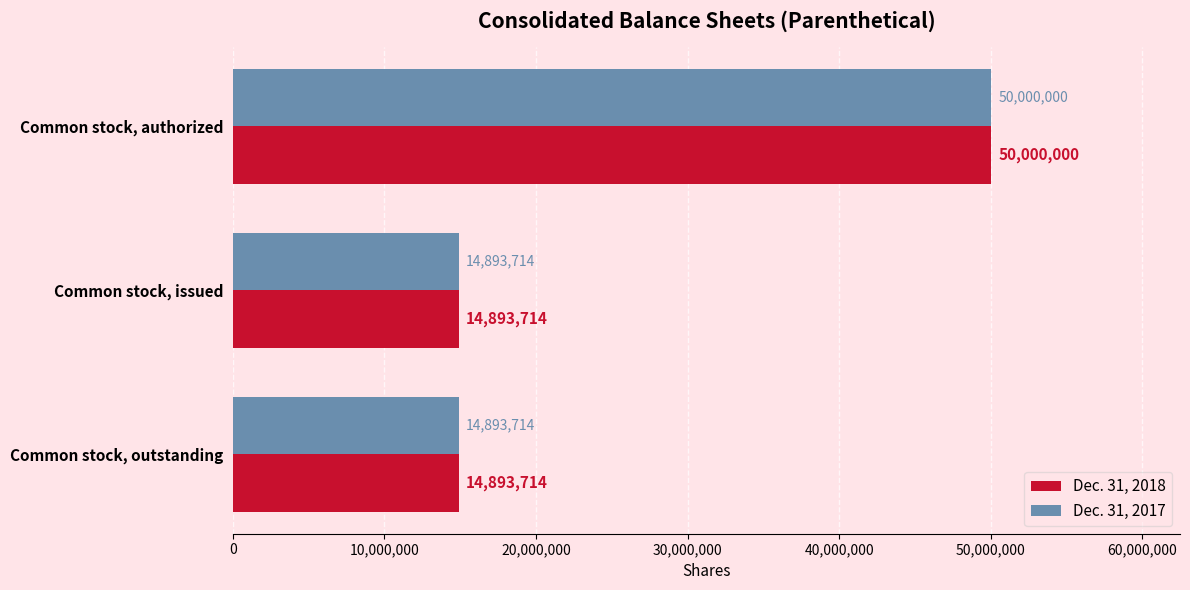

The Dec. 31, 2018 series shows 20126152 at Common stock, issued. True or false?

False